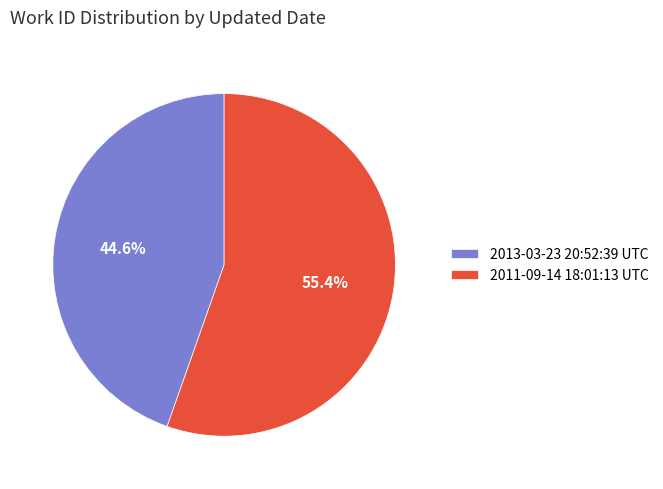

What is the largest slice in the pie chart?

2011-09-14 18:01:13 UTC